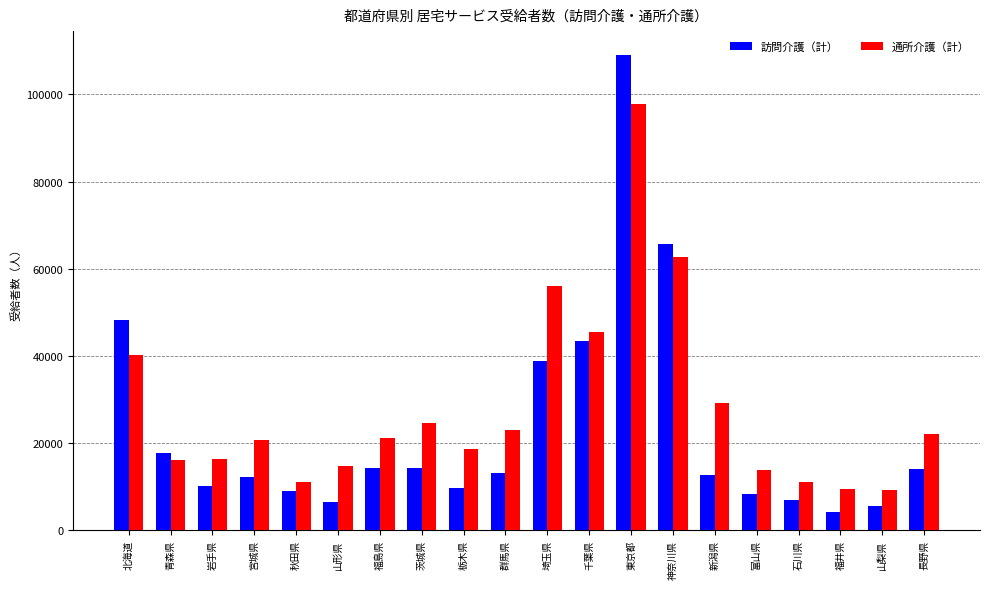

How many values in the 通所介護（計） series are below 21269?

10